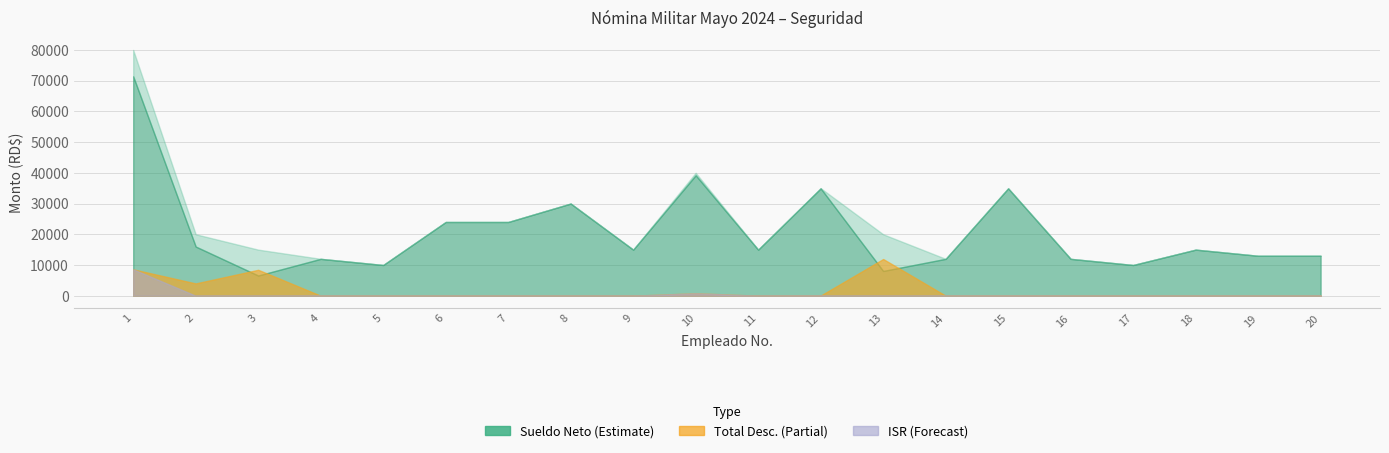

What is the value of the Total Desc. point at the 10th from the left?

797.2